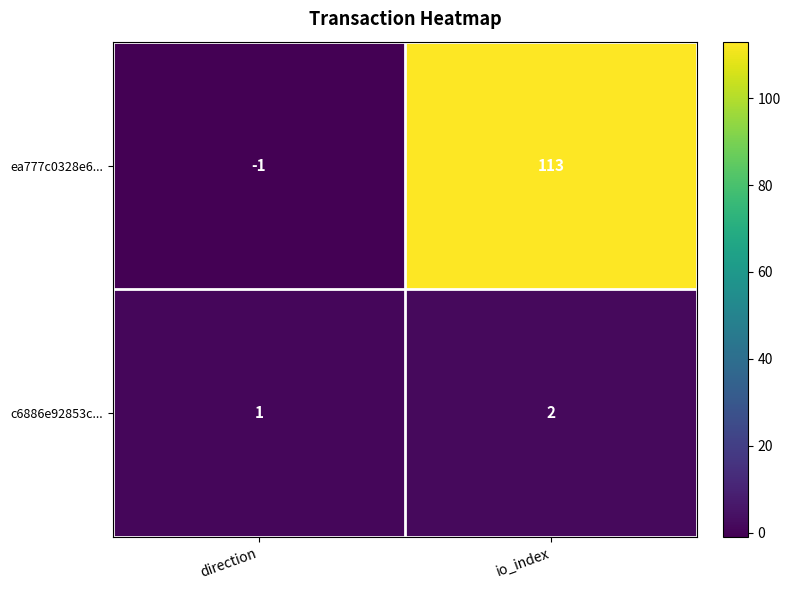

What is the smallest value displayed?

-1